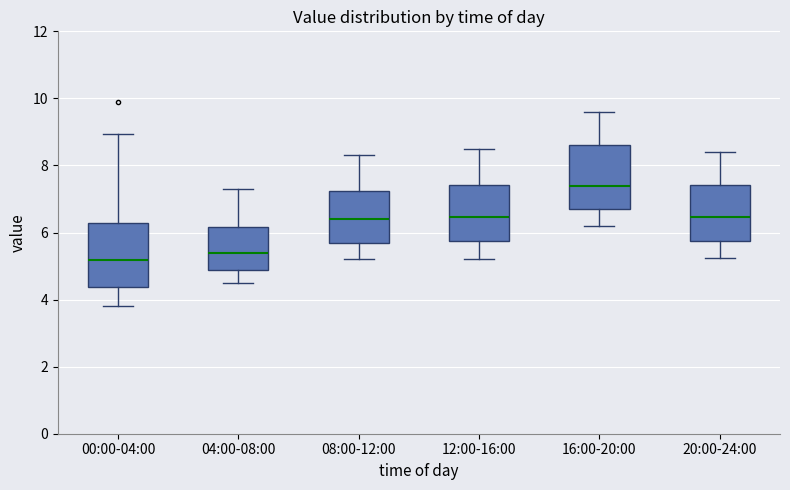

Reading left to right, read every box against the y-axis: the position of its median line, the range the box covers, and the ends of its whiskers. The values are not printed on the chart, so give them approximately, as read against the axis.

00:00-04:00: median 5.2, box 4.4 to 6.2, whiskers 3.8 to 9.0
04:00-08:00: median 5.4, box 4.8 to 6.2, whiskers 4.6 to 7.4
08:00-12:00: median 6.4, box 5.6 to 7.2, whiskers 5.2 to 8.4
12:00-16:00: median 6.4, box 5.8 to 7.4, whiskers 5.2 to 8.6
16:00-20:00: median 7.4, box 6.8 to 8.6, whiskers 6.2 to 9.6
20:00-24:00: median 6.4, box 5.8 to 7.4, whiskers 5.2 to 8.4